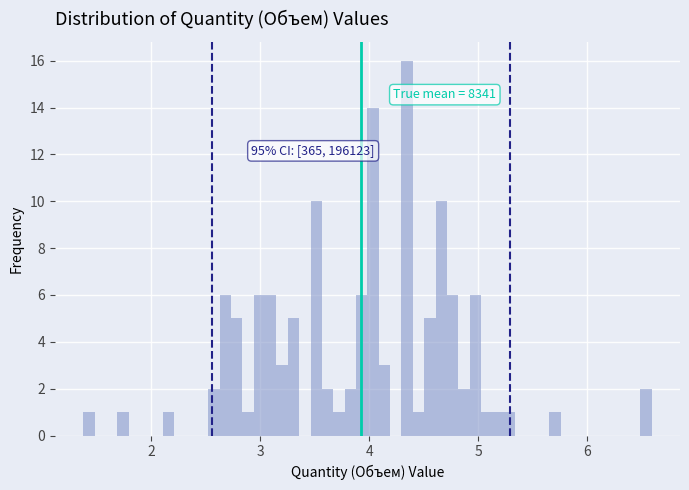

Around what value on the x-axis is the tallest bar? Give the approximate position of its centre, as read against the axis.

4.3